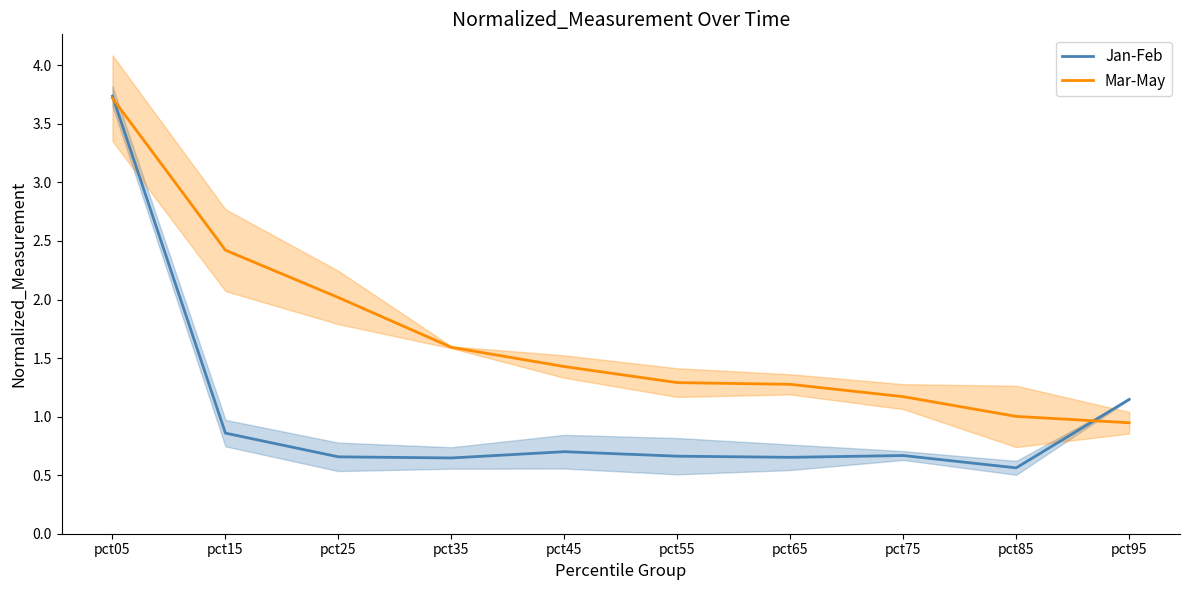

What is the difference between the maximum and second lowest values in the Jan-Feb series?

3.1